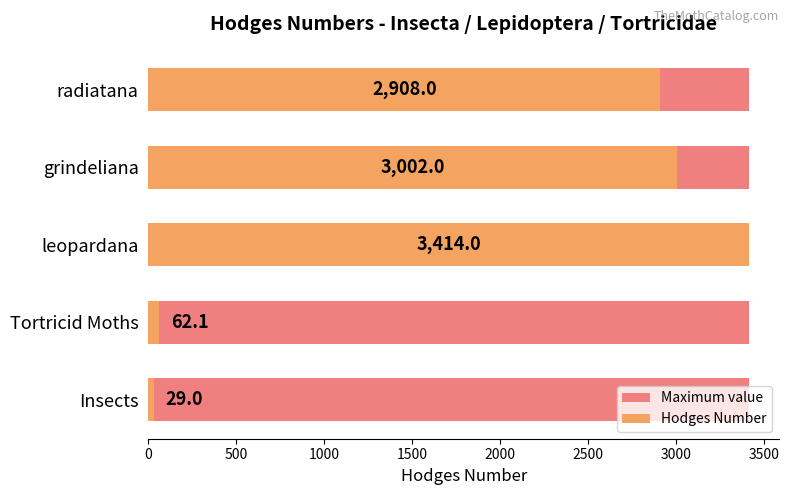

Which series has the largest range (max minus min)?

Hodges Number